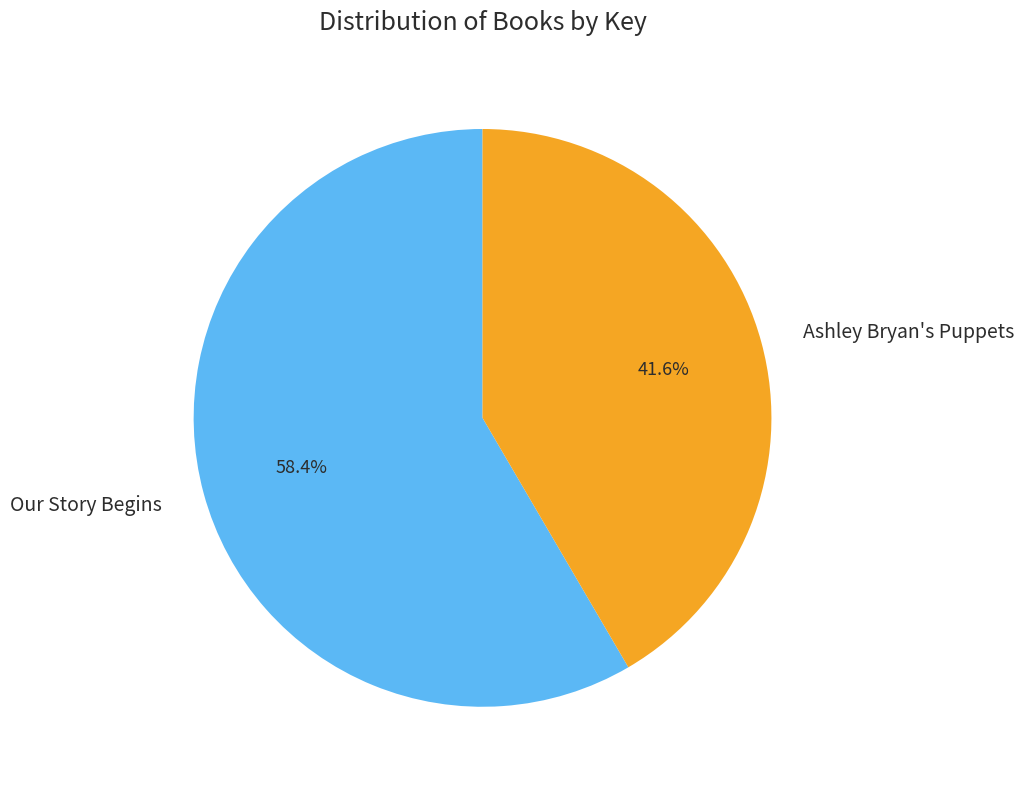

Does Ashley Bryan's Puppets represent more than half of the total?

No